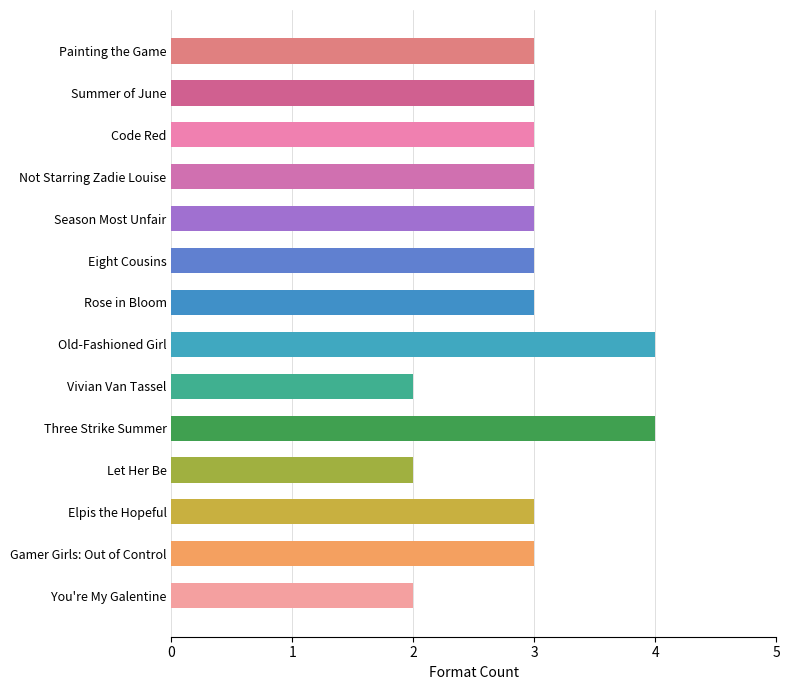

What is the average value?

3